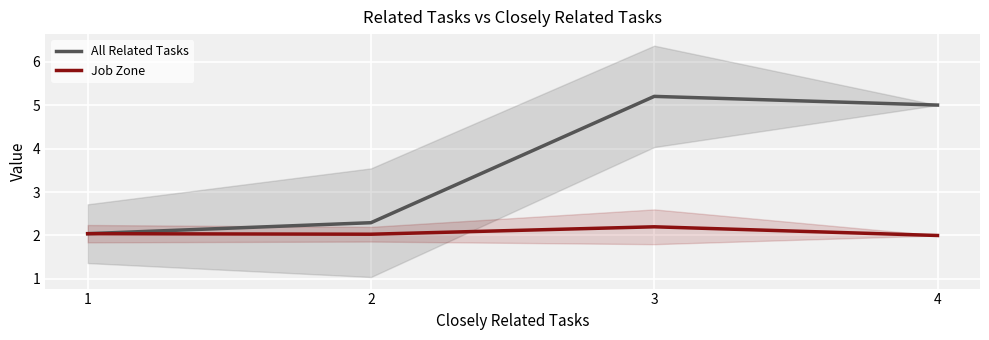

List the series in order of their peak value, highest first.

All Related Tasks, Job Zone